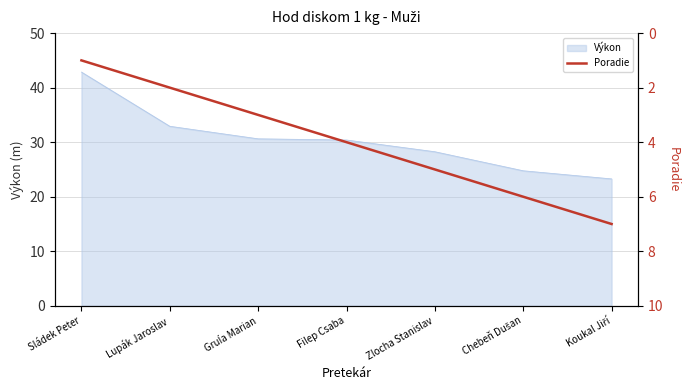

Where does the data first go above 4?

Zlocha Stanislav